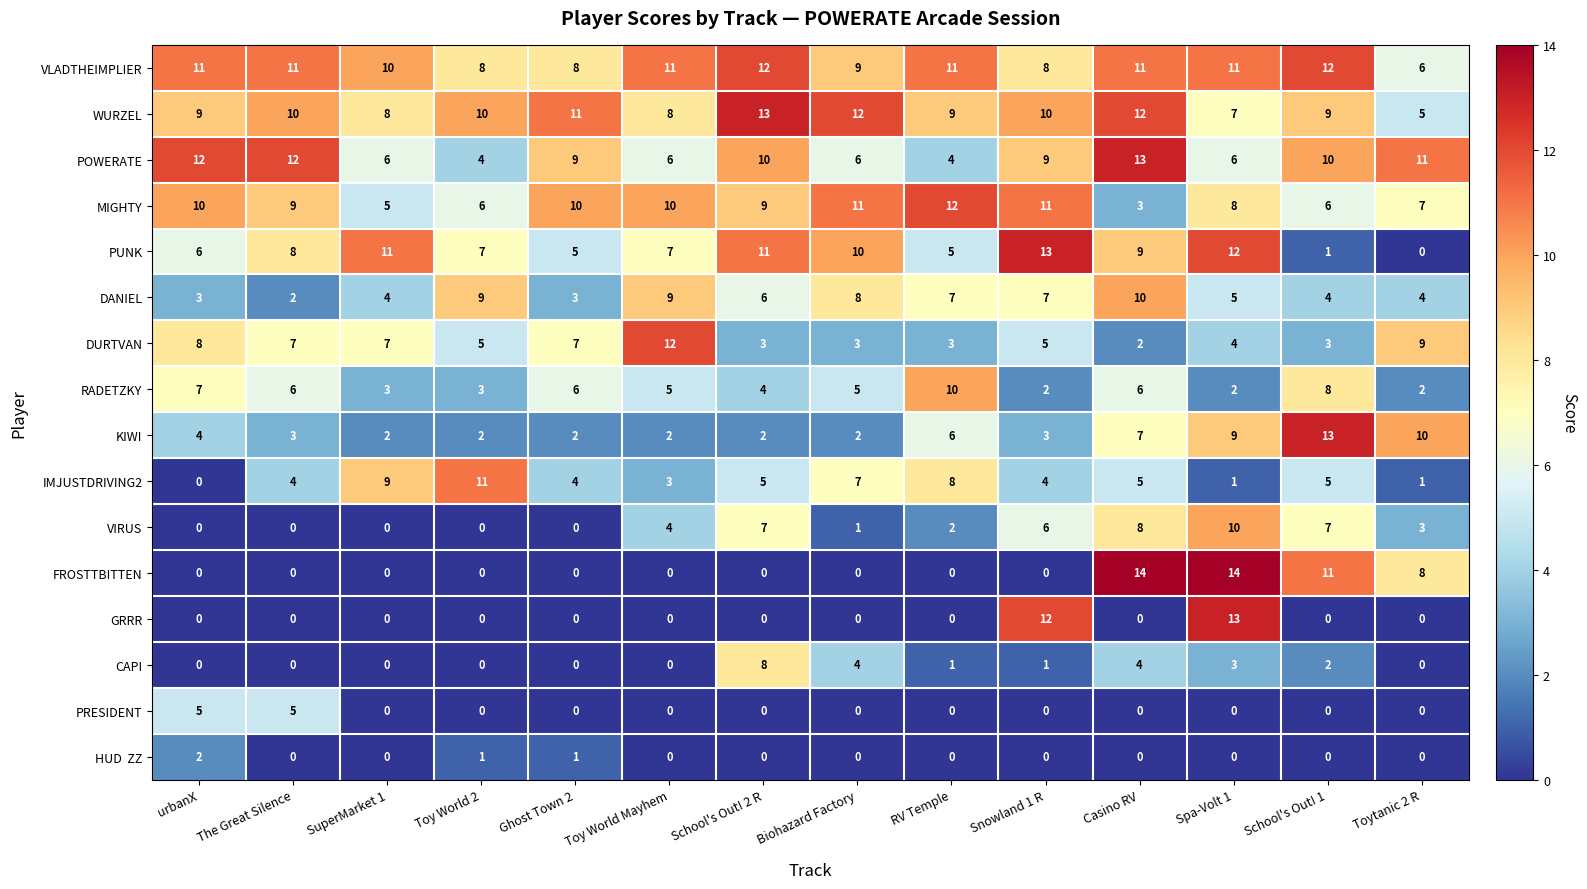

How many RADETZKY values are between 3 and 6?

8